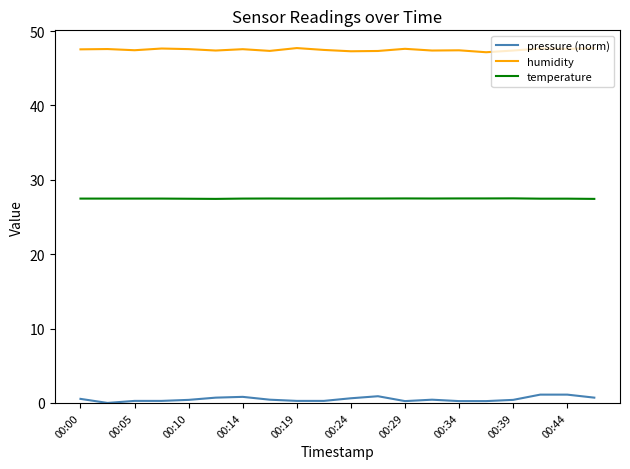

At how many categories does at least one series exceed 33?

20